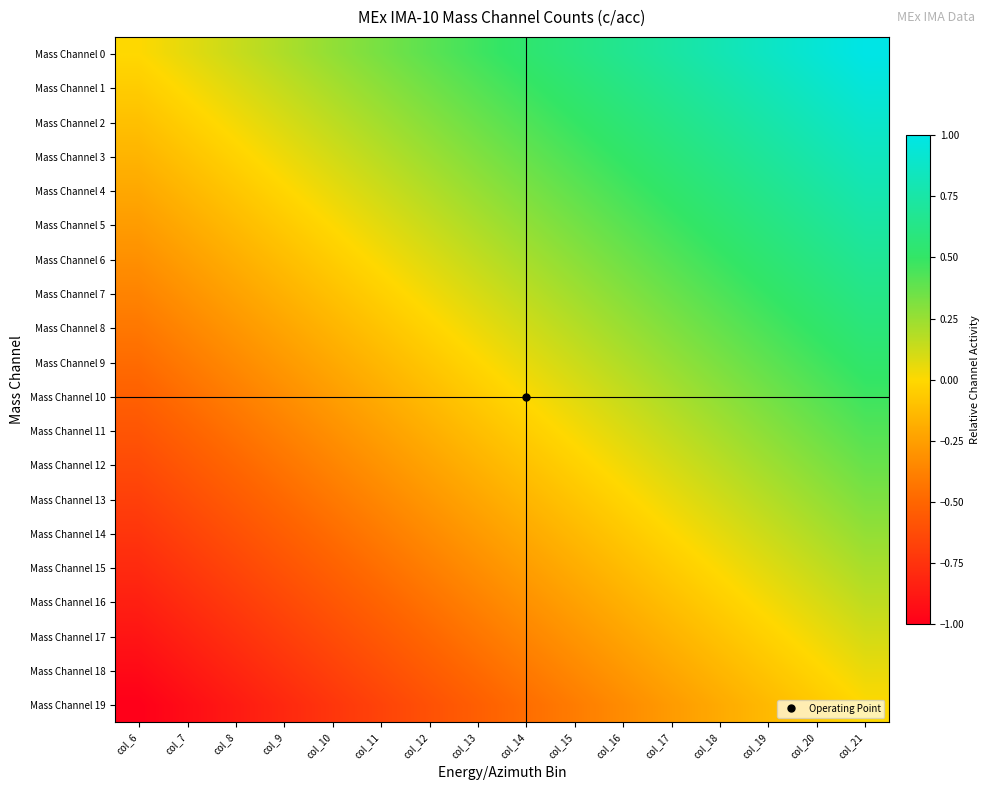

Reading left to right, list all the values displayed in this chart.

Mass Channel 0: col_6=0.0	col_7=0.1	col_8=0.1	col_9=0.2	col_10=0.3	col_11=0.3	col_12=0.4	col_13=0.5	col_14=0.5	col_15=0.6	col_16=0.7	col_17=0.7	col_18=0.8	col_19=0.9	col_20=0.9	col_21=1.0
Mass Channel 1: col_6=-0.1	col_7=0.0	col_8=0.1	col_9=0.1	col_10=0.2	col_11=0.3	col_12=0.3	col_13=0.4	col_14=0.5	col_15=0.5	col_16=0.6	col_17=0.7	col_18=0.7	col_19=0.8	col_20=0.9	col_21=0.9
Mass Channel 2: col_6=-0.1	col_7=-0.0	col_8=0.0	col_9=0.1	col_10=0.2	col_11=0.2	col_12=0.3	col_13=0.4	col_14=0.4	col_15=0.5	col_16=0.6	col_17=0.6	col_18=0.7	col_19=0.8	col_20=0.8	col_21=0.9
Mass Channel 3: col_6=-0.2	col_7=-0.1	col_8=-0.0	col_9=0.0	col_10=0.1	col_11=0.2	col_12=0.2	col_13=0.3	col_14=0.4	col_15=0.4	col_16=0.5	col_17=0.6	col_18=0.6	col_19=0.7	col_20=0.8	col_21=0.8
Mass Channel 4: col_6=-0.2	col_7=-0.1	col_8=-0.1	col_9=-0.0	col_10=0.1	col_11=0.1	col_12=0.2	col_13=0.3	col_14=0.3	col_15=0.4	col_16=0.5	col_17=0.5	col_18=0.6	col_19=0.7	col_20=0.7	col_21=0.8
Mass Channel 5: col_6=-0.3	col_7=-0.2	col_8=-0.1	col_9=-0.1	col_10=0.0	col_11=0.1	col_12=0.1	col_13=0.2	col_14=0.3	col_15=0.3	col_16=0.4	col_17=0.5	col_18=0.5	col_19=0.6	col_20=0.7	col_21=0.7
Mass Channel 6: col_6=-0.3	col_7=-0.2	col_8=-0.2	col_9=-0.1	col_10=-0.0	col_11=0.0	col_12=0.1	col_13=0.2	col_14=0.2	col_15=0.3	col_16=0.4	col_17=0.4	col_18=0.5	col_19=0.6	col_20=0.6	col_21=0.7
Mass Channel 7: col_6=-0.4	col_7=-0.3	col_8=-0.2	col_9=-0.2	col_10=-0.1	col_11=-0.0	col_12=0.0	col_13=0.1	col_14=0.2	col_15=0.2	col_16=0.3	col_17=0.4	col_18=0.4	col_19=0.5	col_20=0.6	col_21=0.6
Mass Channel 8: col_6=-0.4	col_7=-0.4	col_8=-0.3	col_9=-0.2	col_10=-0.2	col_11=-0.1	col_12=-0.0	col_13=0.0	col_14=0.1	col_15=0.2	col_16=0.2	col_17=0.3	col_18=0.4	col_19=0.4	col_20=0.5	col_21=0.6
Mass Channel 9: col_6=-0.5	col_7=-0.4	col_8=-0.3	col_9=-0.3	col_10=-0.2	col_11=-0.1	col_12=-0.1	col_13=-0.0	col_14=0.1	col_15=0.1	col_16=0.2	col_17=0.3	col_18=0.3	col_19=0.4	col_20=0.5	col_21=0.5
Mass Channel 10: col_6=-0.5	col_7=-0.5	col_8=-0.4	col_9=-0.3	col_10=-0.3	col_11=-0.2	col_12=-0.1	col_13=-0.1	col_14=0.0	col_15=0.1	col_16=0.1	col_17=0.2	col_18=0.3	col_19=0.3	col_20=0.4	col_21=0.5
Mass Channel 11: col_6=-0.6	col_7=-0.5	col_8=-0.4	col_9=-0.4	col_10=-0.3	col_11=-0.2	col_12=-0.2	col_13=-0.1	col_14=-0.0	col_15=0.0	col_16=0.1	col_17=0.2	col_18=0.2	col_19=0.3	col_20=0.4	col_21=0.4
Mass Channel 12: col_6=-0.6	col_7=-0.6	col_8=-0.5	col_9=-0.4	col_10=-0.4	col_11=-0.3	col_12=-0.2	col_13=-0.2	col_14=-0.1	col_15=-0.0	col_16=0.0	col_17=0.1	col_18=0.2	col_19=0.2	col_20=0.3	col_21=0.4
Mass Channel 13: col_6=-0.7	col_7=-0.6	col_8=-0.6	col_9=-0.5	col_10=-0.4	col_11=-0.4	col_12=-0.3	col_13=-0.2	col_14=-0.2	col_15=-0.1	col_16=-0.0	col_17=0.0	col_18=0.1	col_19=0.2	col_20=0.2	col_21=0.3
Mass Channel 14: col_6=-0.7	col_7=-0.7	col_8=-0.6	col_9=-0.5	col_10=-0.5	col_11=-0.4	col_12=-0.3	col_13=-0.3	col_14=-0.2	col_15=-0.1	col_16=-0.1	col_17=-0.0	col_18=0.1	col_19=0.1	col_20=0.2	col_21=0.3
Mass Channel 15: col_6=-0.8	col_7=-0.7	col_8=-0.7	col_9=-0.6	col_10=-0.5	col_11=-0.5	col_12=-0.4	col_13=-0.3	col_14=-0.3	col_15=-0.2	col_16=-0.1	col_17=-0.1	col_18=0.0	col_19=0.1	col_20=0.1	col_21=0.2
Mass Channel 16: col_6=-0.8	col_7=-0.8	col_8=-0.7	col_9=-0.6	col_10=-0.6	col_11=-0.5	col_12=-0.4	col_13=-0.4	col_14=-0.3	col_15=-0.2	col_16=-0.2	col_17=-0.1	col_18=-0.0	col_19=0.0	col_20=0.1	col_21=0.2
Mass Channel 17: col_6=-0.9	col_7=-0.8	col_8=-0.8	col_9=-0.7	col_10=-0.6	col_11=-0.6	col_12=-0.5	col_13=-0.4	col_14=-0.4	col_15=-0.3	col_16=-0.2	col_17=-0.2	col_18=-0.1	col_19=-0.0	col_20=0.0	col_21=0.1
Mass Channel 18: col_6=-0.9	col_7=-0.9	col_8=-0.8	col_9=-0.7	col_10=-0.7	col_11=-0.6	col_12=-0.5	col_13=-0.5	col_14=-0.4	col_15=-0.3	col_16=-0.3	col_17=-0.2	col_18=-0.1	col_19=-0.1	col_20=-0.0	col_21=0.1
Mass Channel 19: col_6=-1.0	col_7=-0.9	col_8=-0.9	col_9=-0.8	col_10=-0.7	col_11=-0.7	col_12=-0.6	col_13=-0.5	col_14=-0.5	col_15=-0.4	col_16=-0.3	col_17=-0.3	col_18=-0.2	col_19=-0.1	col_20=-0.1	col_21=0.0